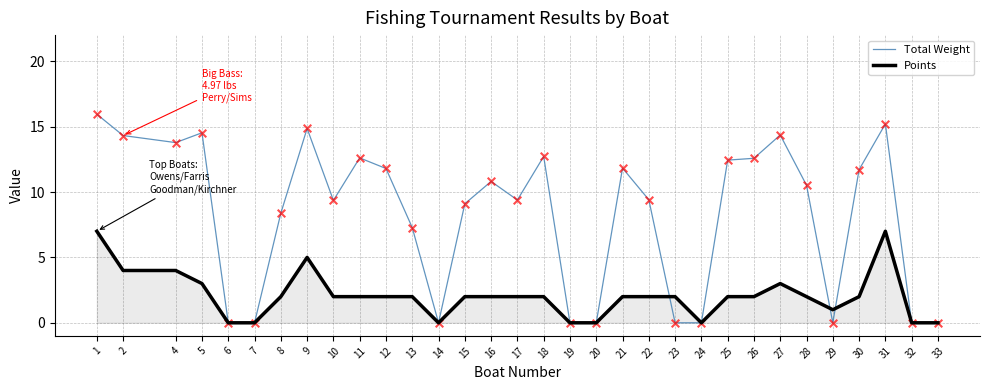

At how many categories does at least one series exceed 15?

2